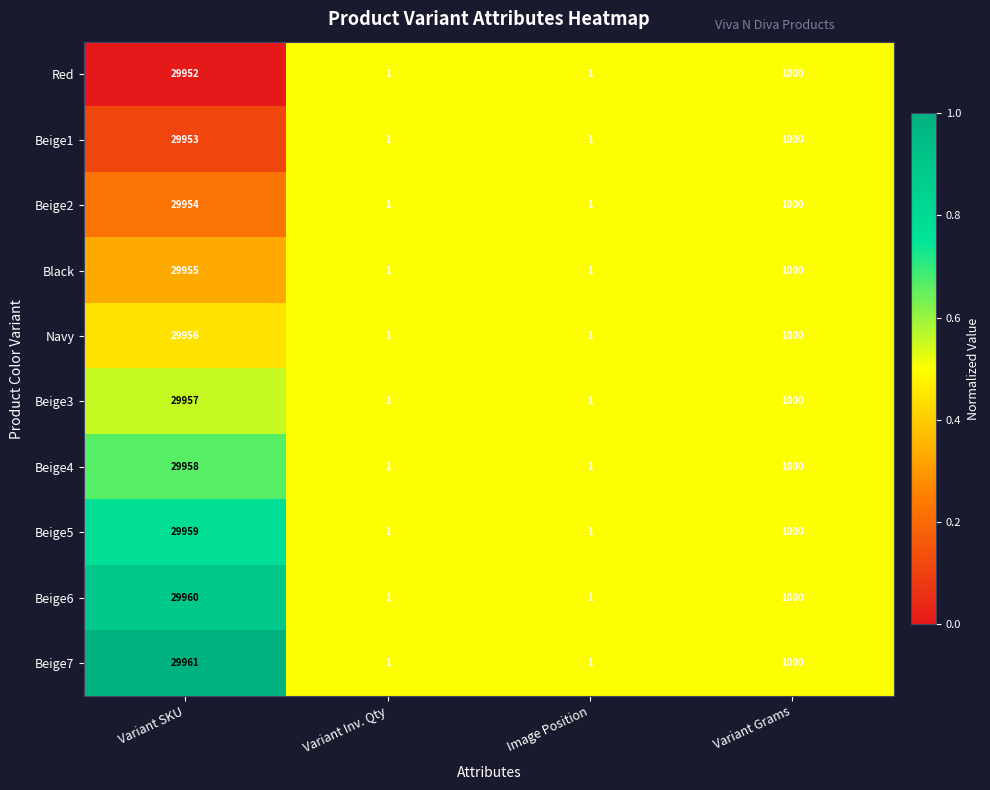

Read the Beige4 value at Variant SKU, to the nearest 50.

29950